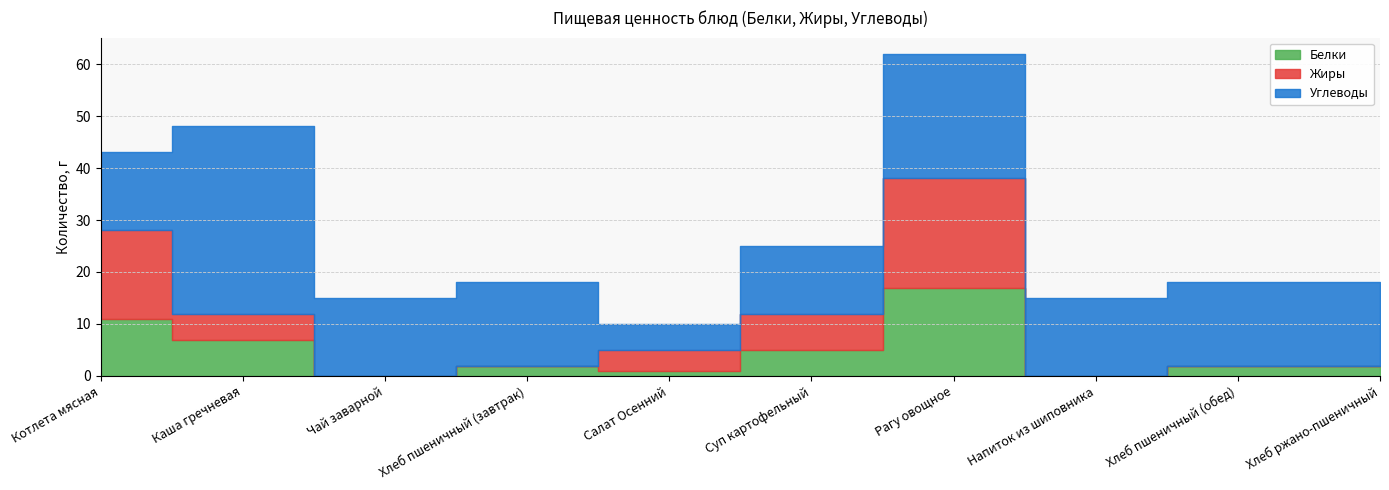

What is the difference between the second highest and minimum values in the Белки series?

11